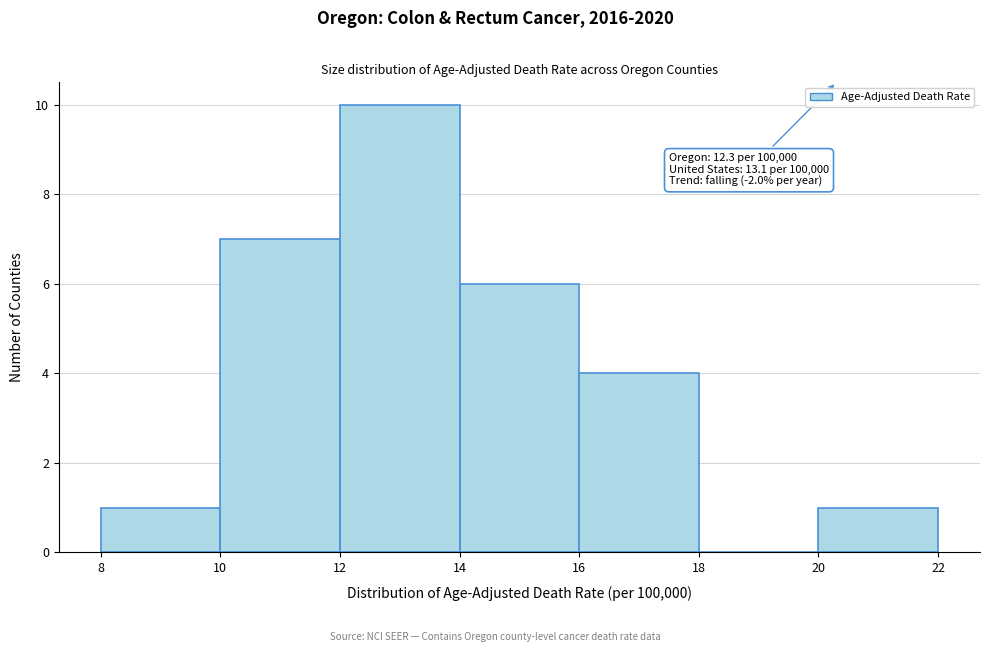

Over which range of the x-axis is the bar tallest?

12 to 14